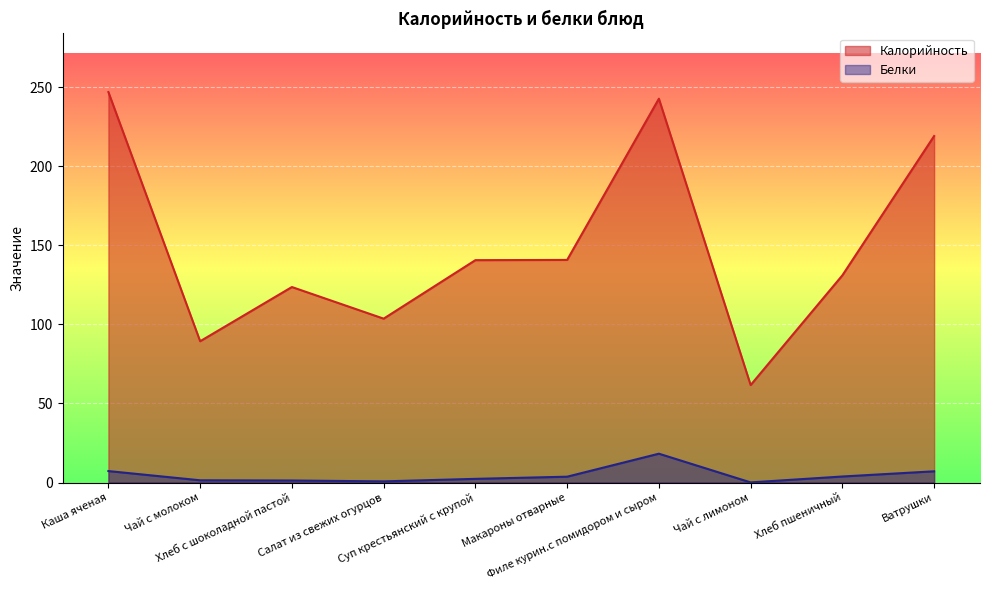

Count the number of categories in the chart.

10